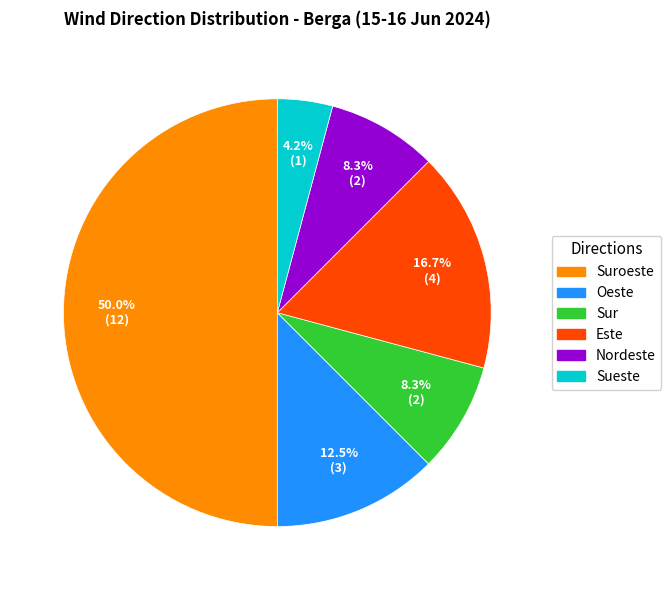

Rank the categories by value from lowest to highest.

Sueste, Sur, Nordeste, Oeste, Este, Suroeste